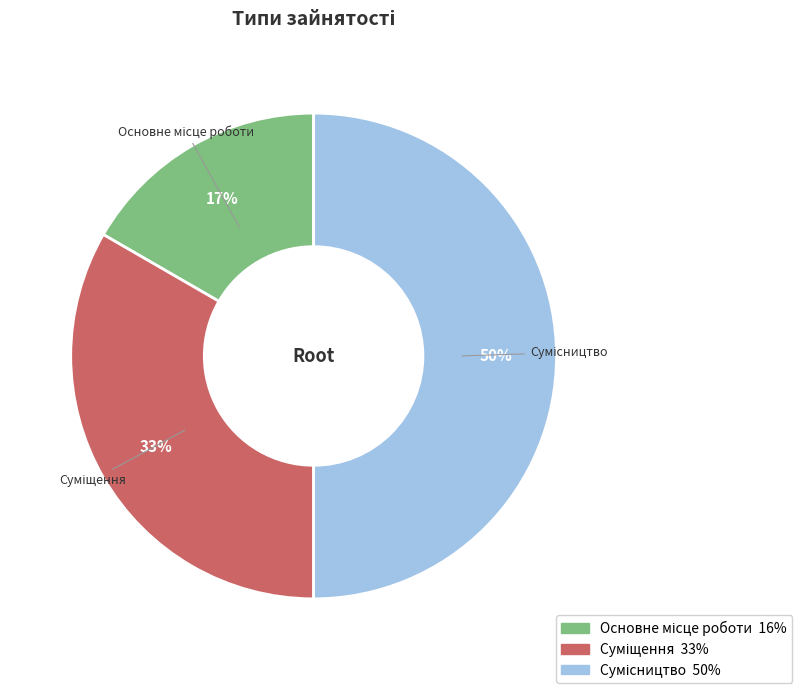

To the nearest percent, what is the average slice percentage?

33%